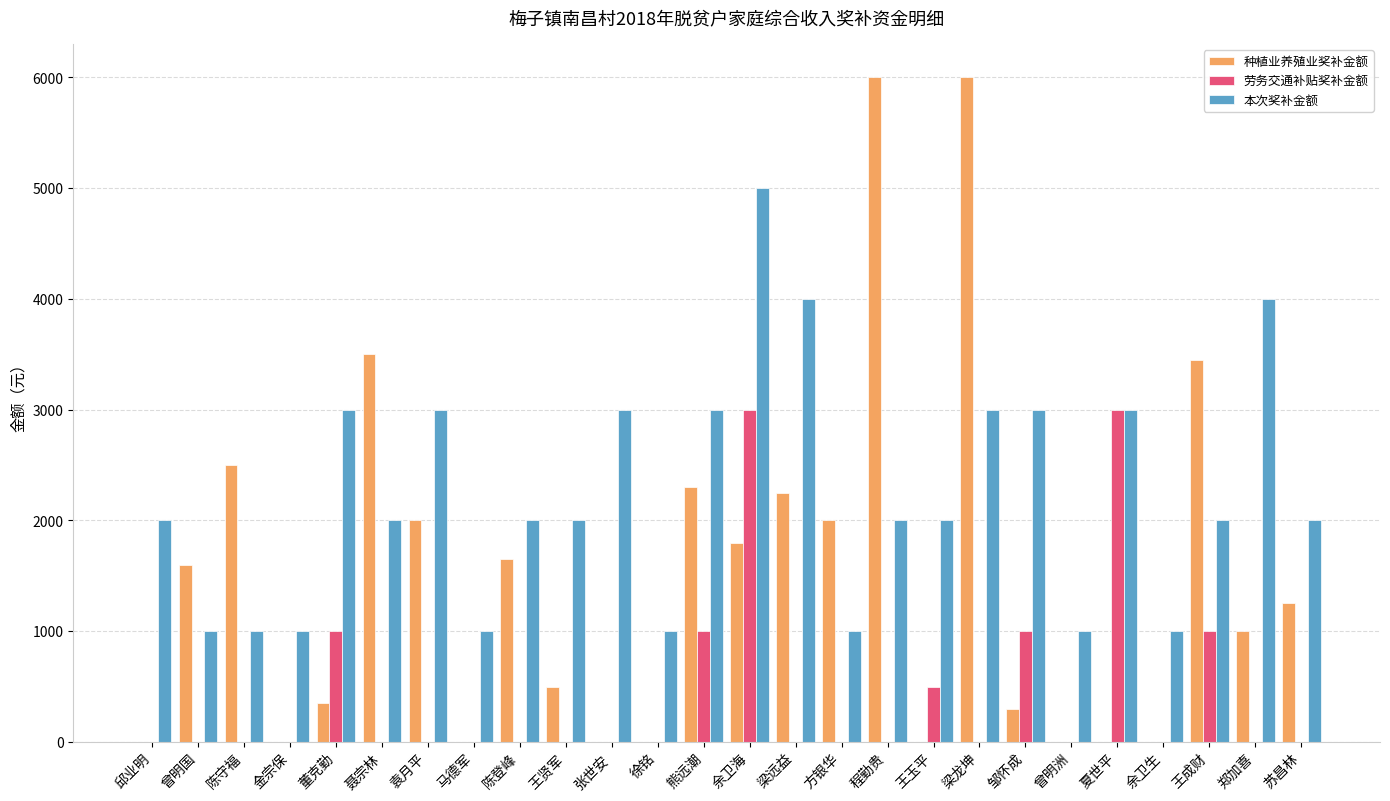

Is the value of 种植业养殖业奖补金额 at 金宗保 greater than the value of 本次奖补金额 at 郑加喜?

No